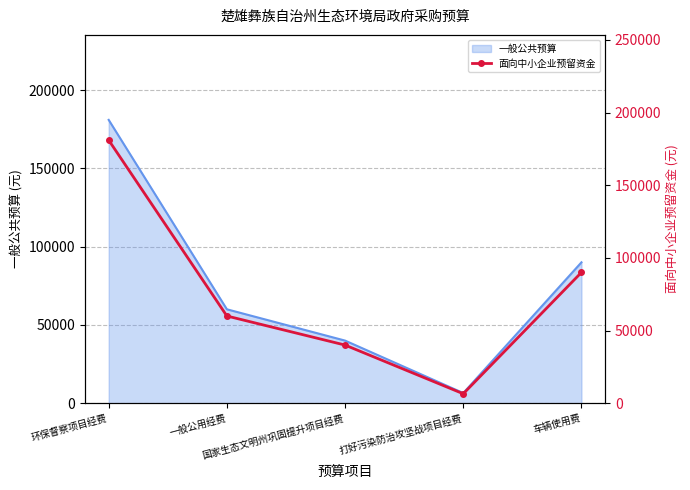

What is the maximum value shown in the chart?

181000